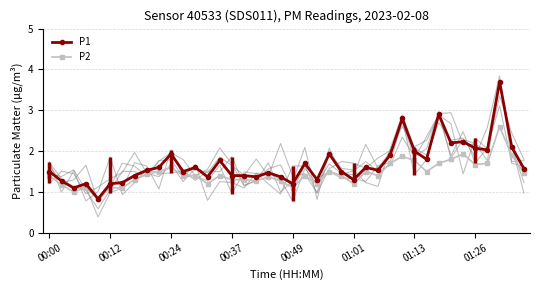

What is the highest value of the P2 series?

2.6